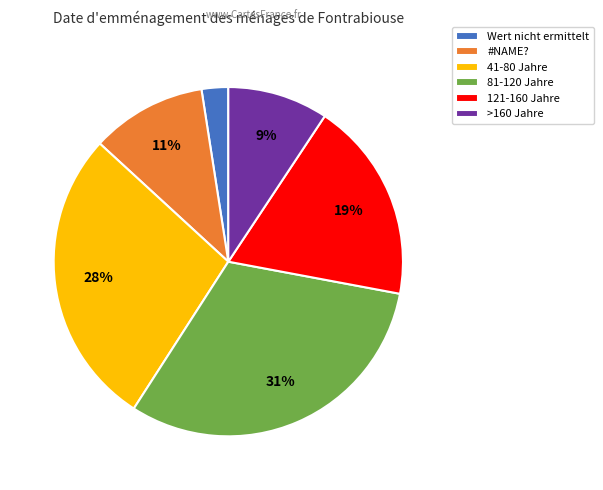

Combined, do >160 Jahre and 81-120 Jahre account for over 50%?

No